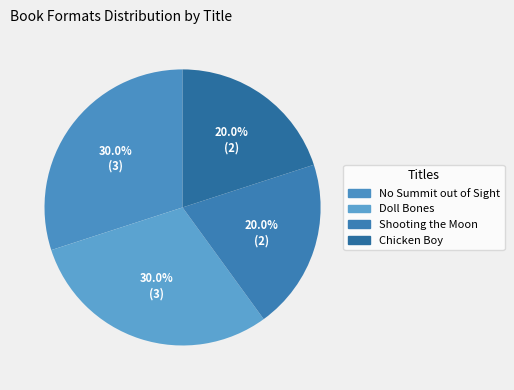

Does any single category account for the majority?

No